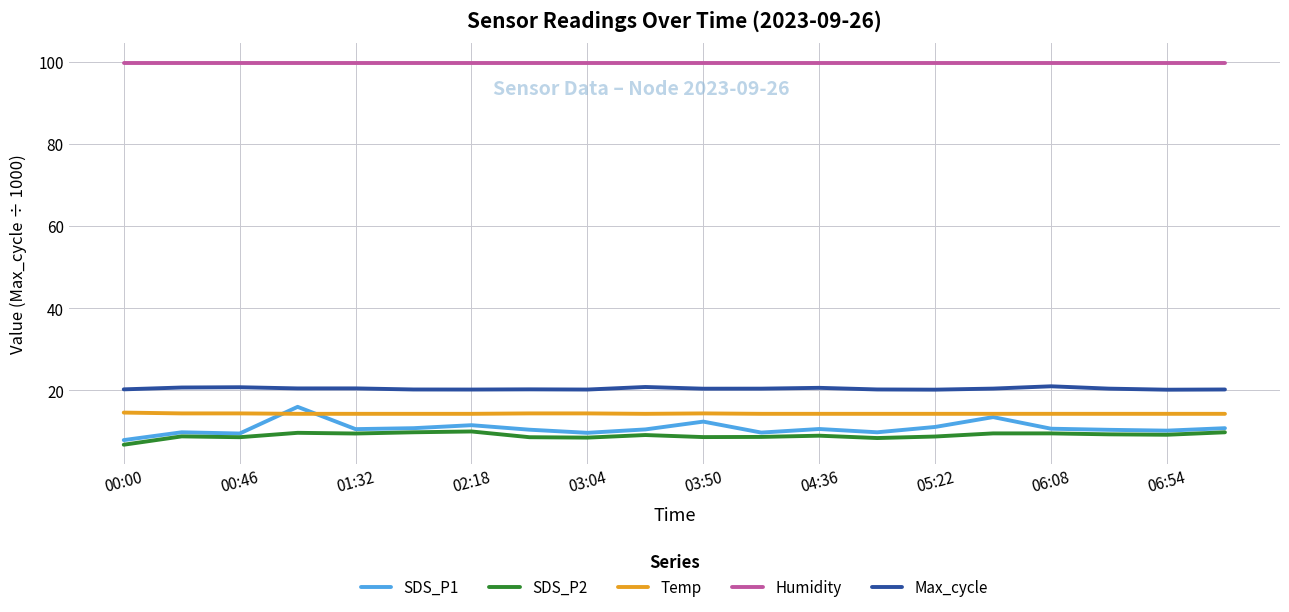

Which series has the widest spread of values?

SDS_P1